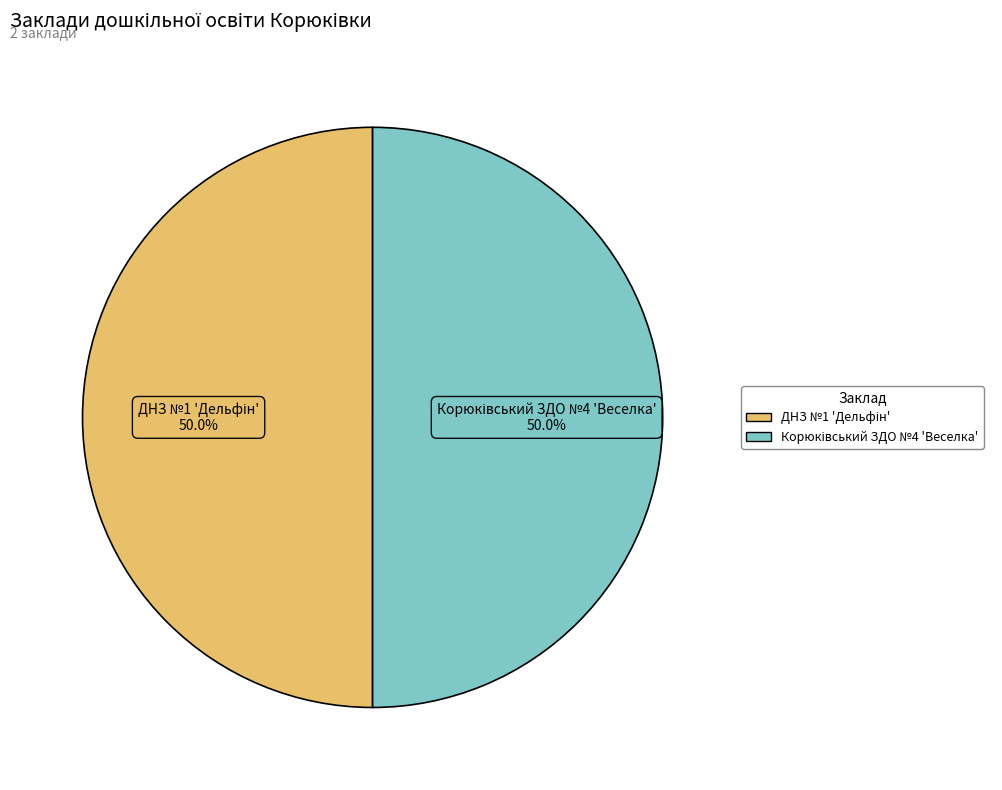

What is the total percentage of ДНЗ №1 'Дельфін' and Корюківський ЗДО №4 'Веселка'?

100.0%